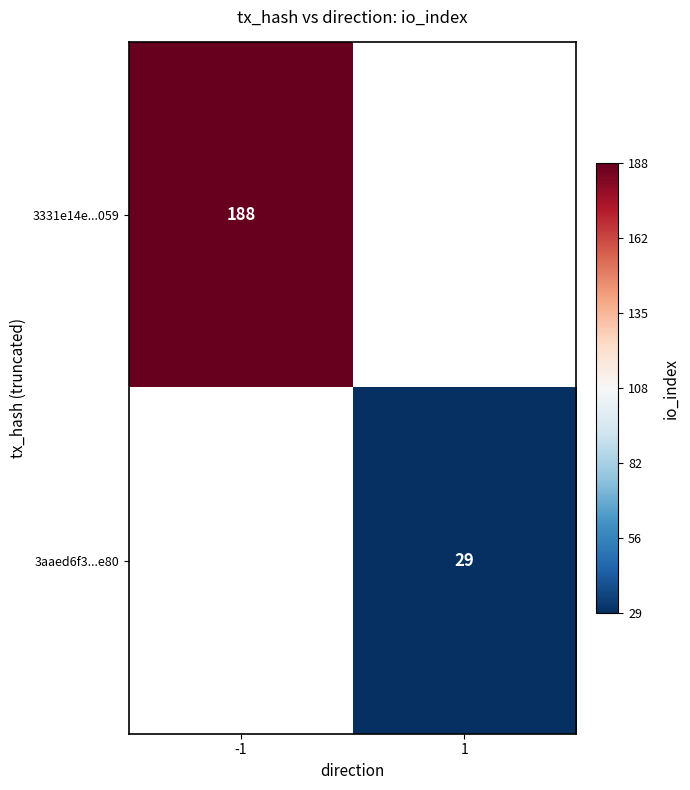

Is the value of 3331e14e...059 at -1 greater than the value of 3aaed6f3...e80 at 1?

Yes